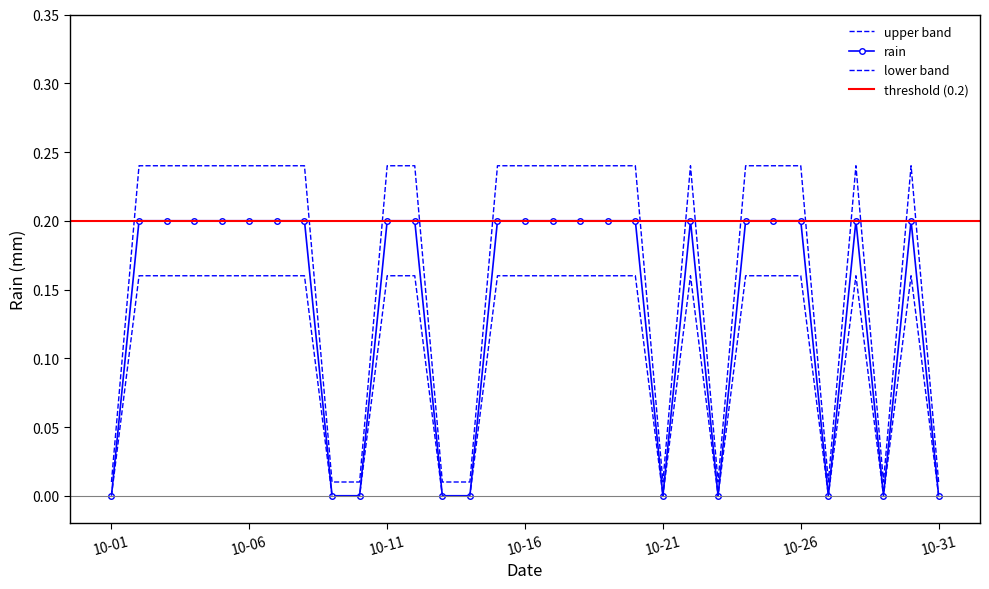

Which label corresponds to the largest value in the chart?

2013-10-02